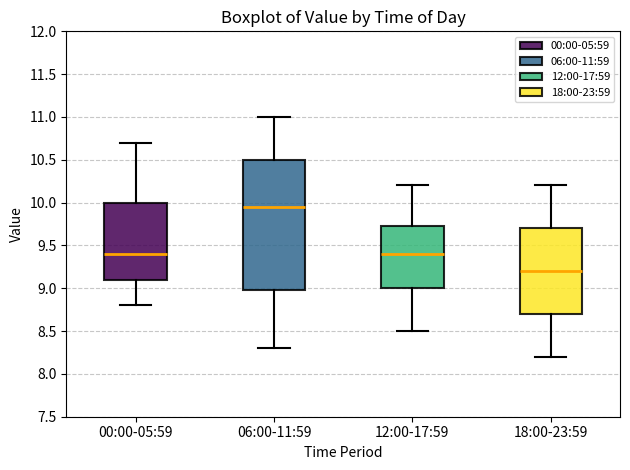

Which box has the lowest median line?

18:00-23:59